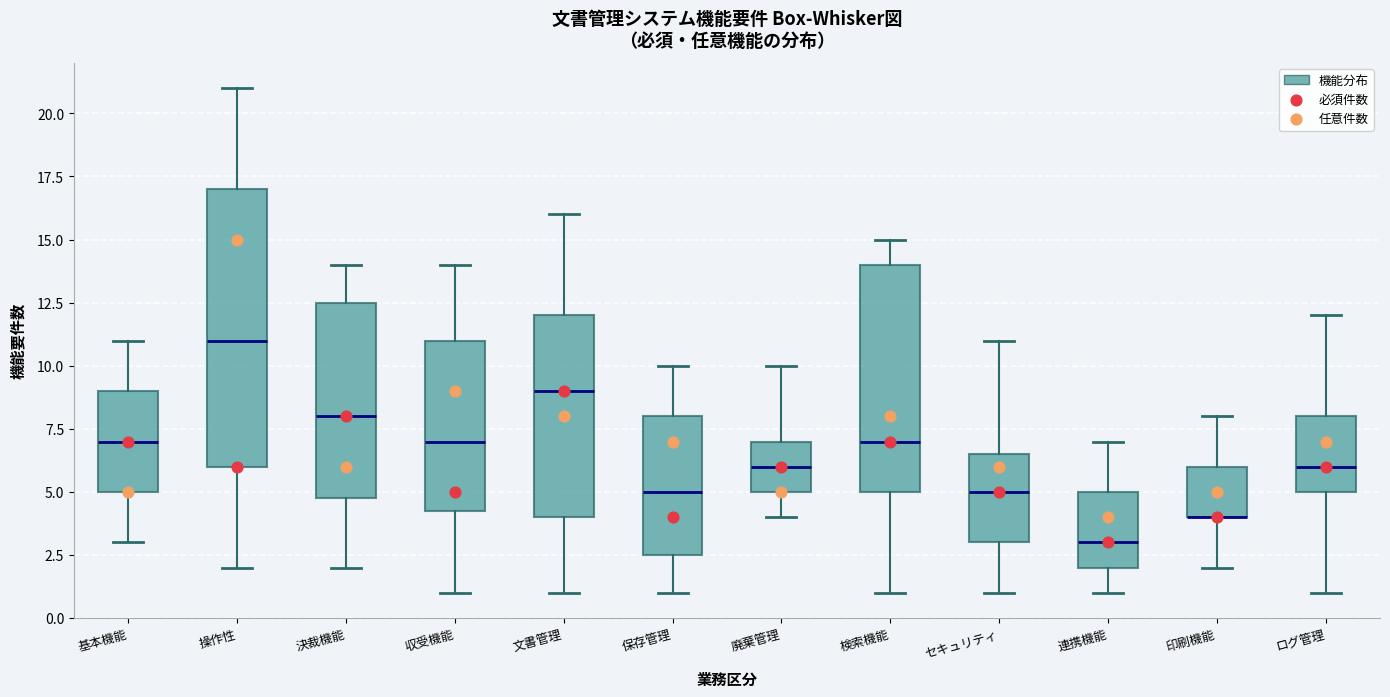

Reading left to right, transcribe this box plot: for each box, give where its median line is, the range the box spans, and where its two whiskers end, as read against the y-axis. The values are not printed on the chart, so give them approximately, as read against the axis.

基本機能: median 7.0, box 5.0 to 9.0, whiskers 3.0 to 11.0
操作性: median 11.0, box 6.0 to 17.0, whiskers 2.0 to 21.0
決裁機能: median 8.0, box 5.0 to 12.5, whiskers 2.0 to 14.0
収受機能: median 7.0, box 4.5 to 11.0, whiskers 1.0 to 14.0
文書管理: median 9.0, box 4.0 to 12.0, whiskers 1.0 to 16.0
保存管理: median 5.0, box 2.5 to 8.0, whiskers 1.0 to 10.0
廃棄管理: median 6.0, box 5.0 to 7.0, whiskers 4.0 to 10.0
検索機能: median 7.0, box 5.0 to 14.0, whiskers 1.0 to 15.0
セキュリティ: median 5.0, box 3.0 to 6.5, whiskers 1.0 to 11.0
連携機能: median 3.0, box 2.0 to 5.0, whiskers 1.0 to 7.0
印刷機能: median 4.0 (drawn on the box's lower edge), box 4.0 to 6.0, whiskers 2.0 to 8.0
ログ管理: median 6.0, box 5.0 to 8.0, whiskers 1.0 to 12.0